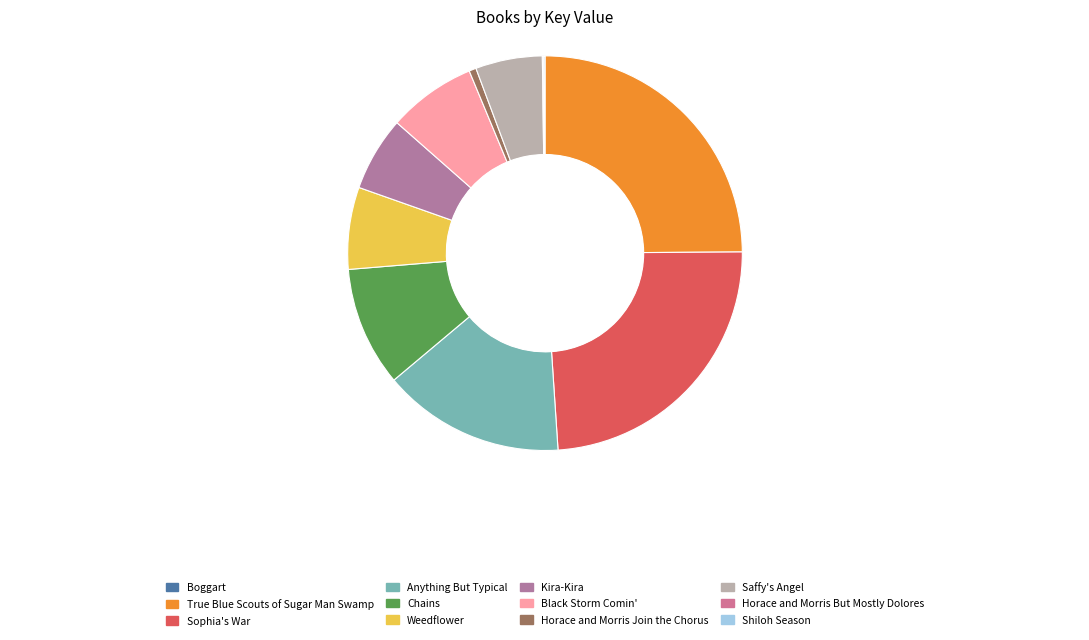

Which slice is the smallest?

Boggart